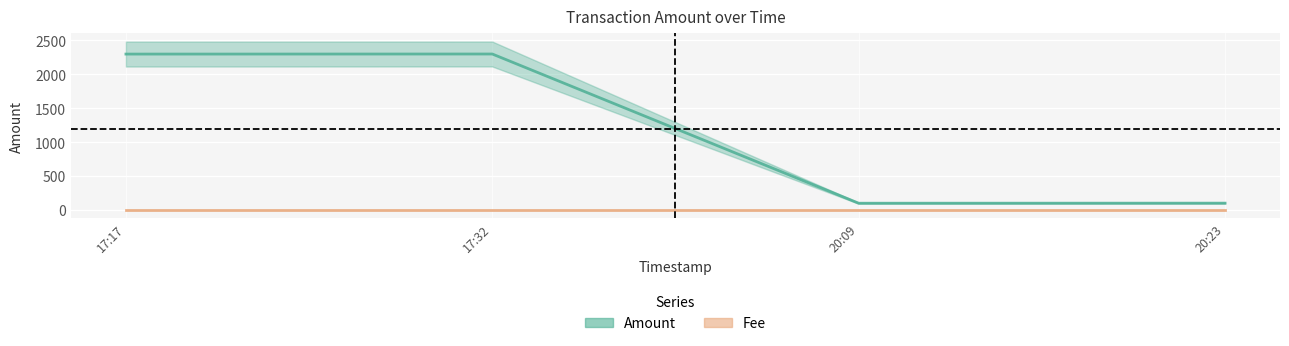

What is the difference between the maximum and minimum values?

2201.8